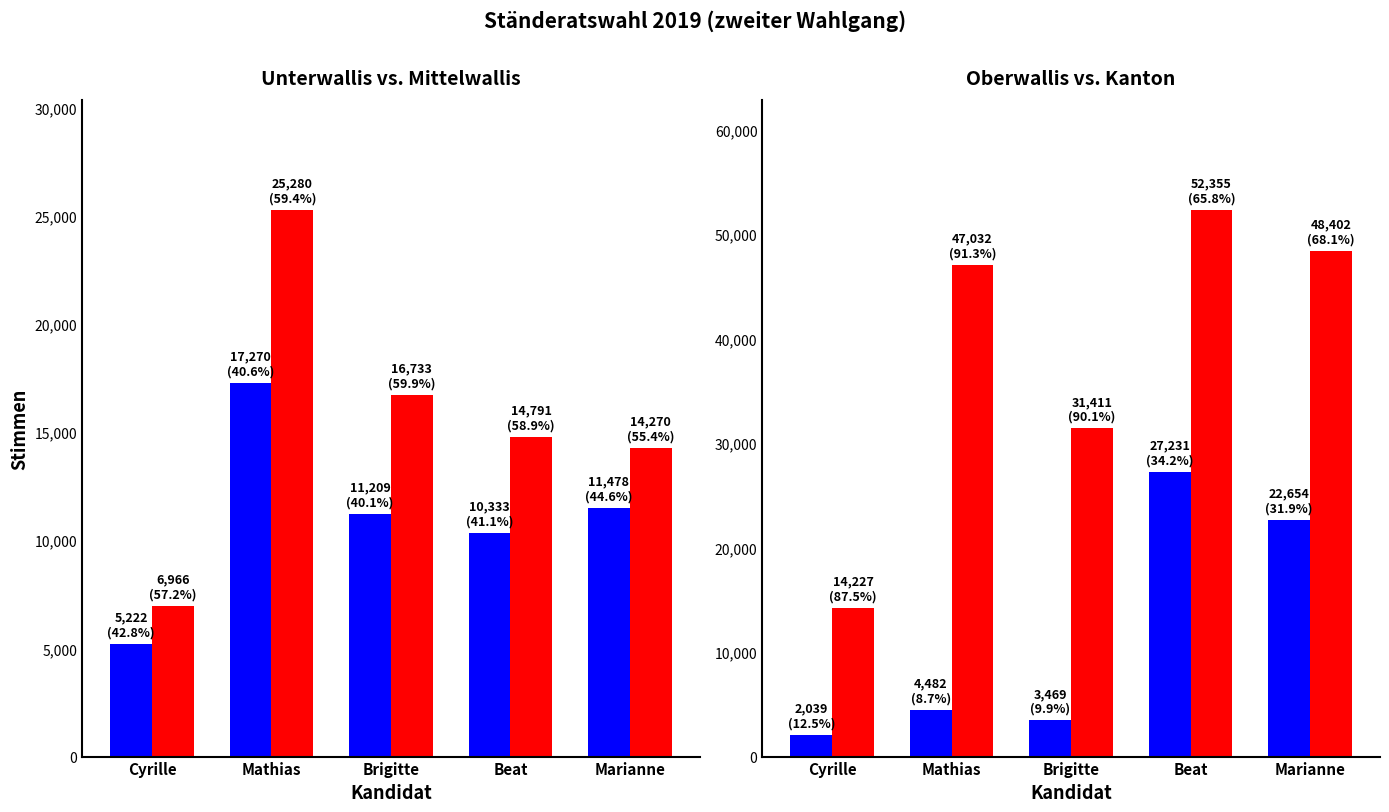

Is the value of Oberwallis at Brigitte greater than the value of Kanton at Marianne?

No